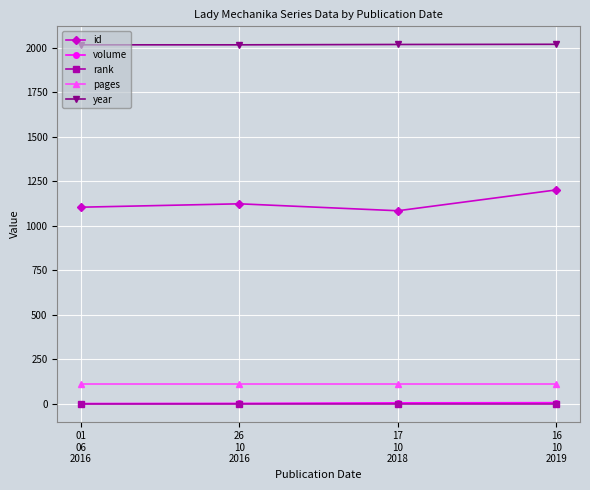

True or false: rank and pages cross at least once.

False